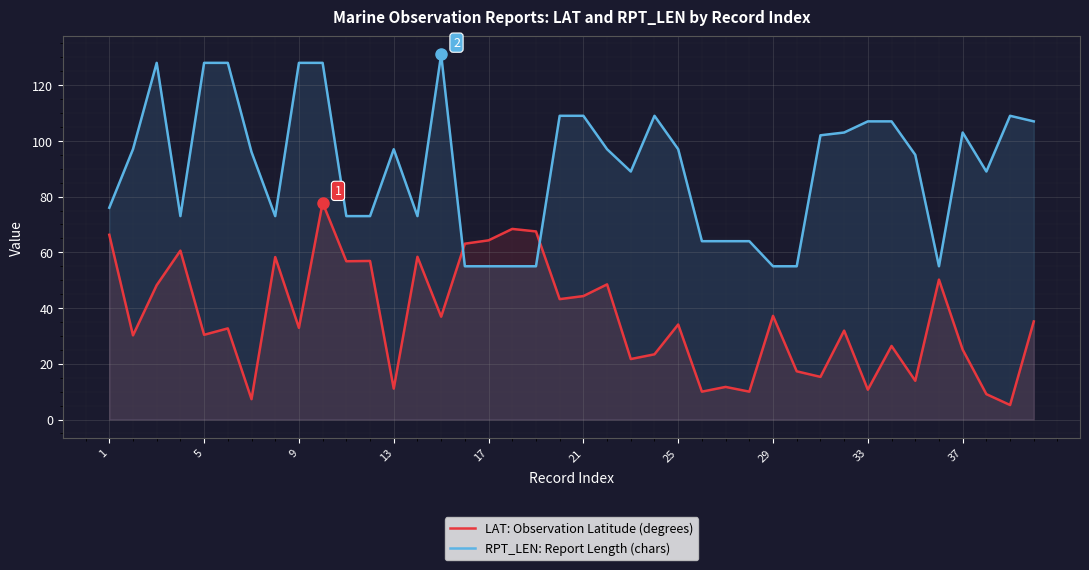

How many lines are shown in the chart?

2